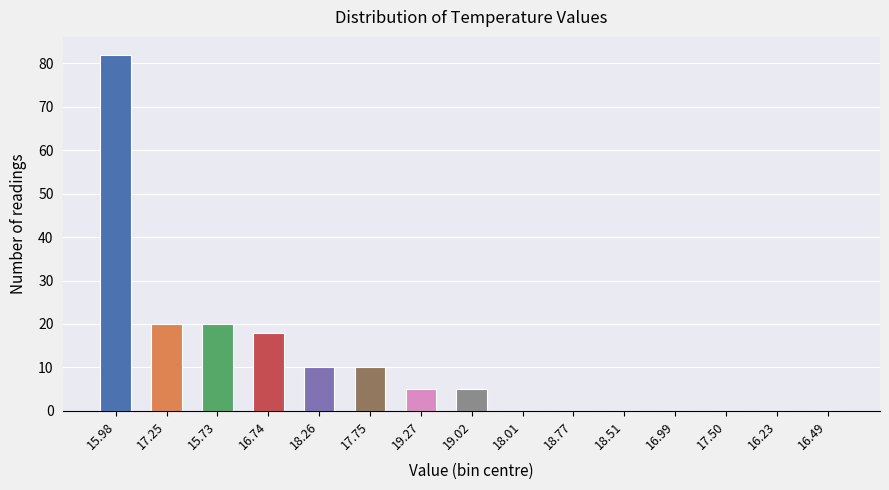

Reading left to right, transcribe all the data shown in this chart.

15.98=82	17.25=20	15.73=20	16.74=18	18.26=10	17.75=10	19.27=5	19.02=5	18.01=0	18.77=0	18.51=0	16.99=0	17.50=0	16.23=0	16.49=0